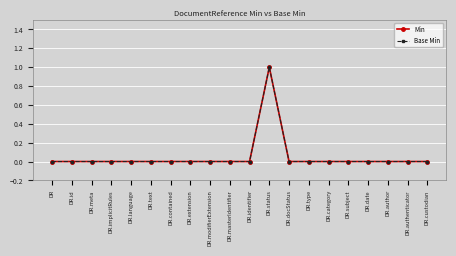

Is this an area chart (filled region under the line)?

No